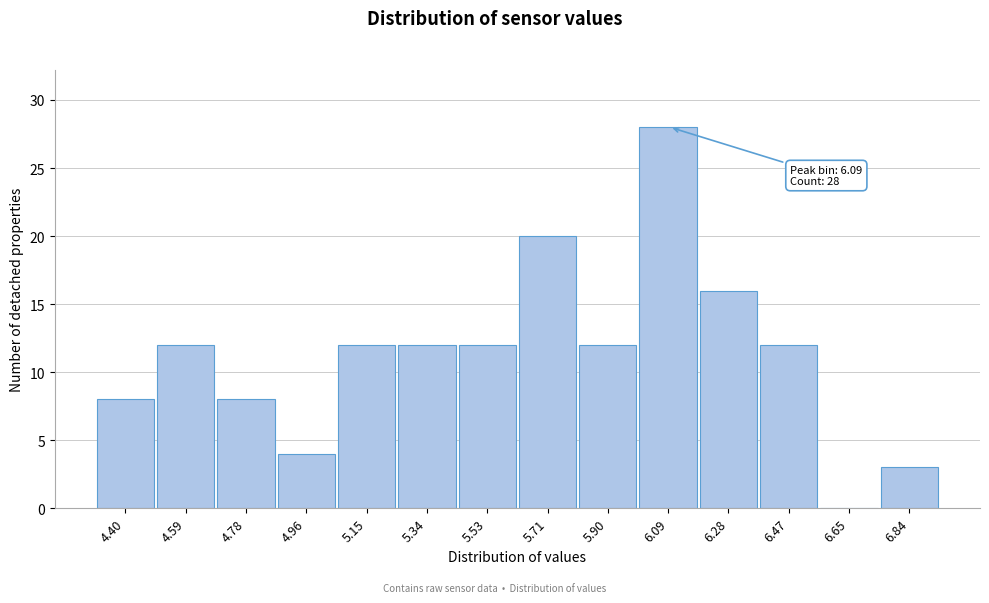

Reading left to right, transcribe all the data shown in this chart.

4.40=8	4.59=12	4.78=8	4.96=4	5.15=12	5.34=12	5.53=12	5.71=20	5.90=12	6.09=28	6.28=16	6.47=12	6.65=0	6.84=3